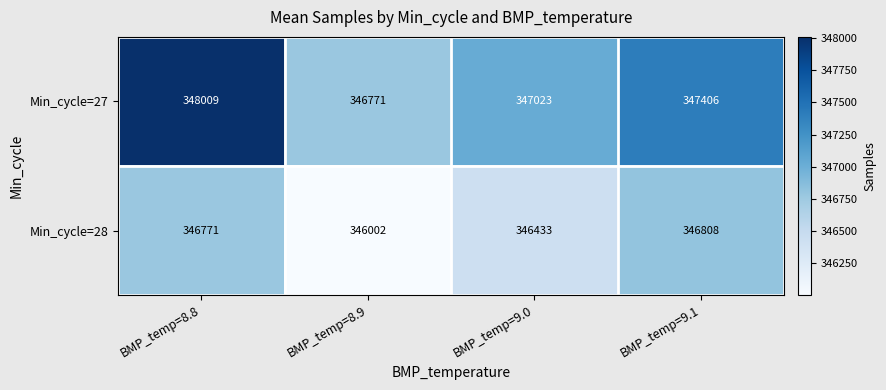

What is the total value across all series at BMP_temp=8.8?

694780